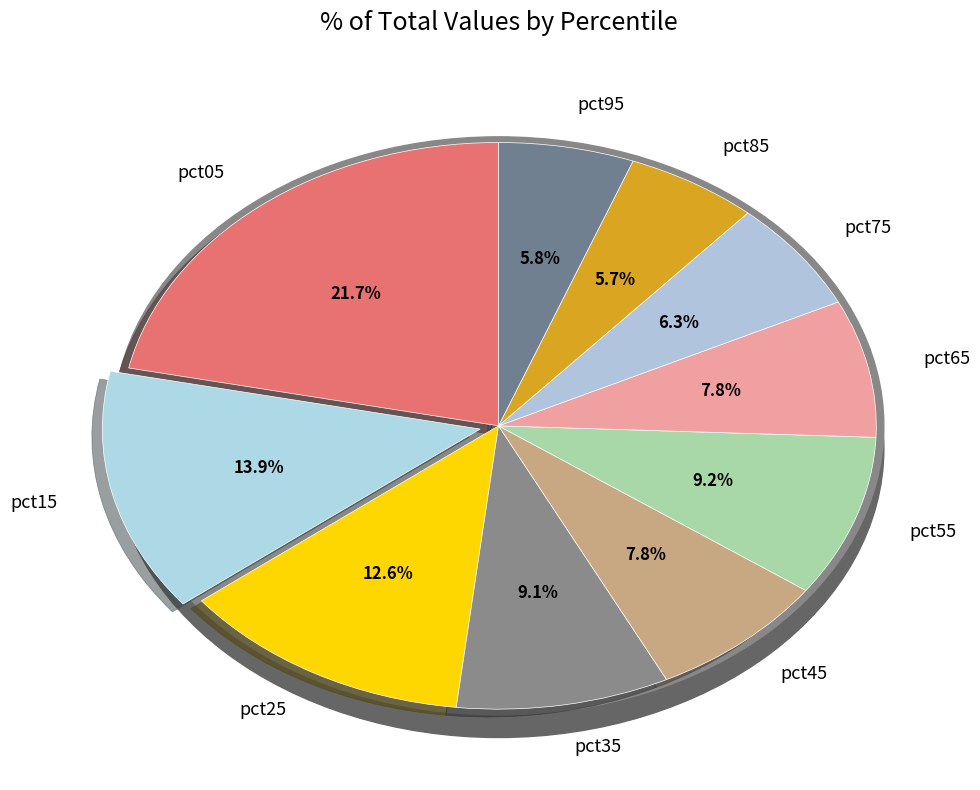

Is pct95 the majority of the pie?

No